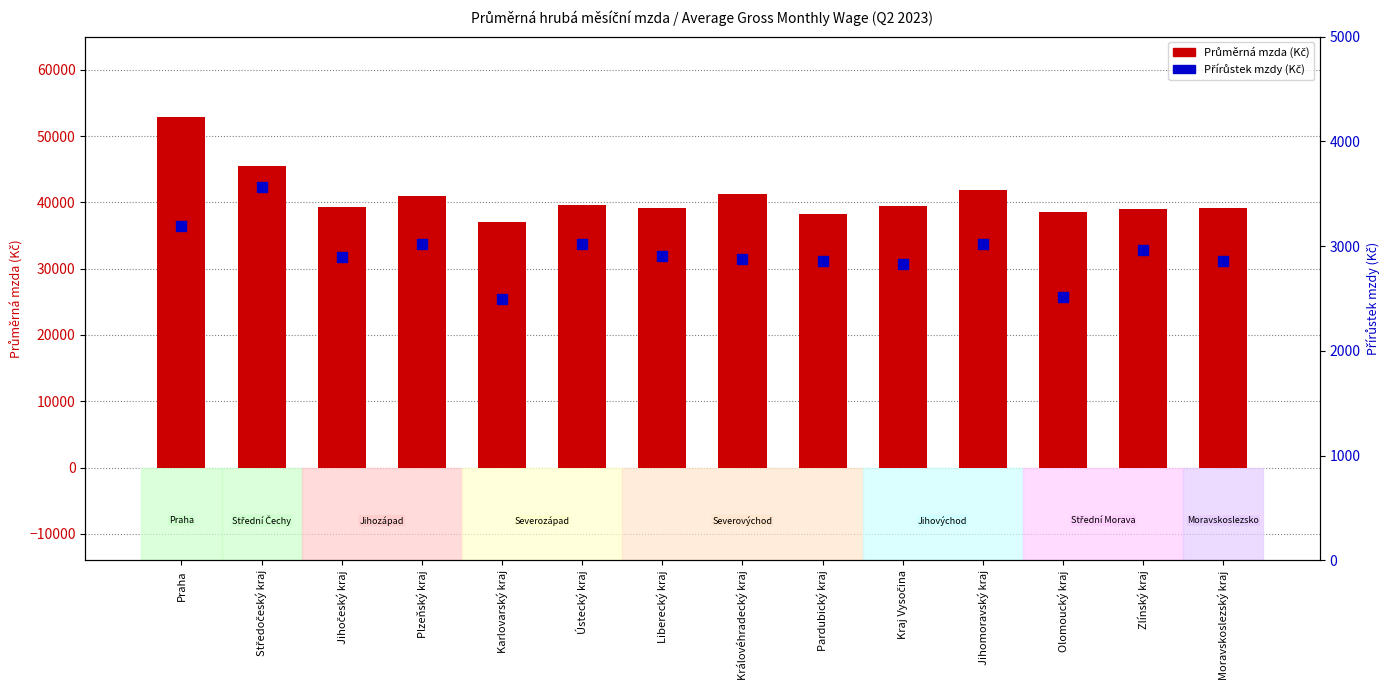

At how many categories does at least one series exceed 24882?

14